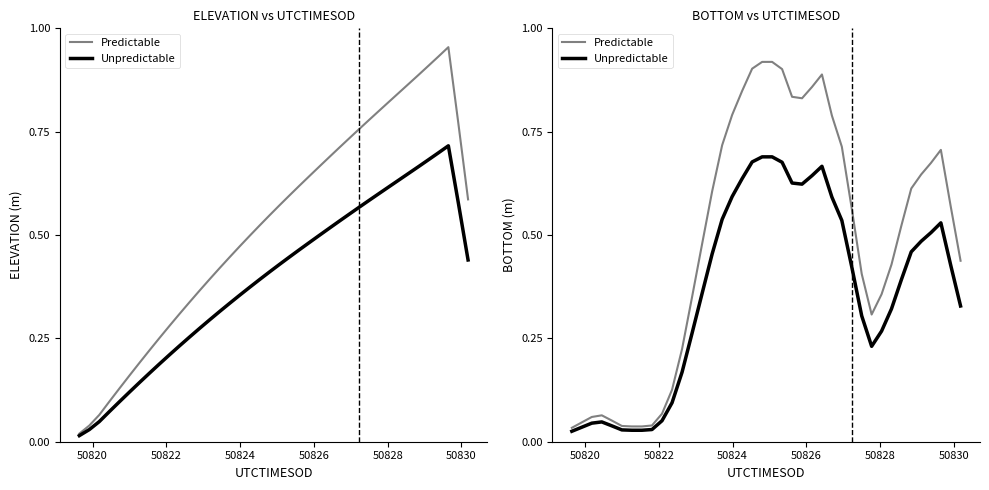

True or false: Predictable has more than 1 interior local peaks.

True